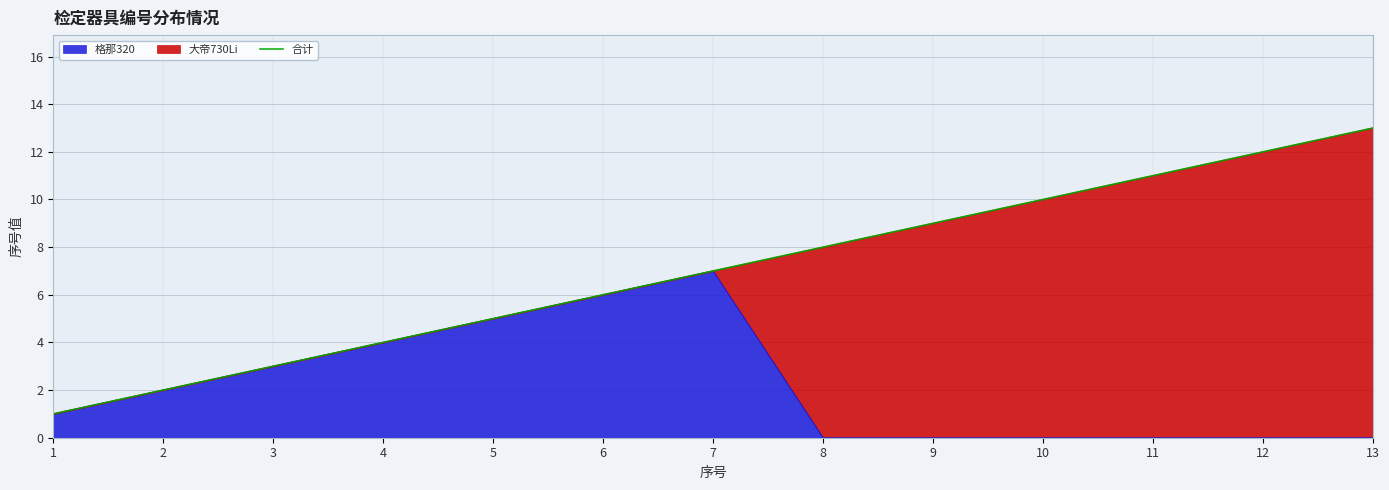

True or false: there are more than 0 points higher than both neighbors.

False